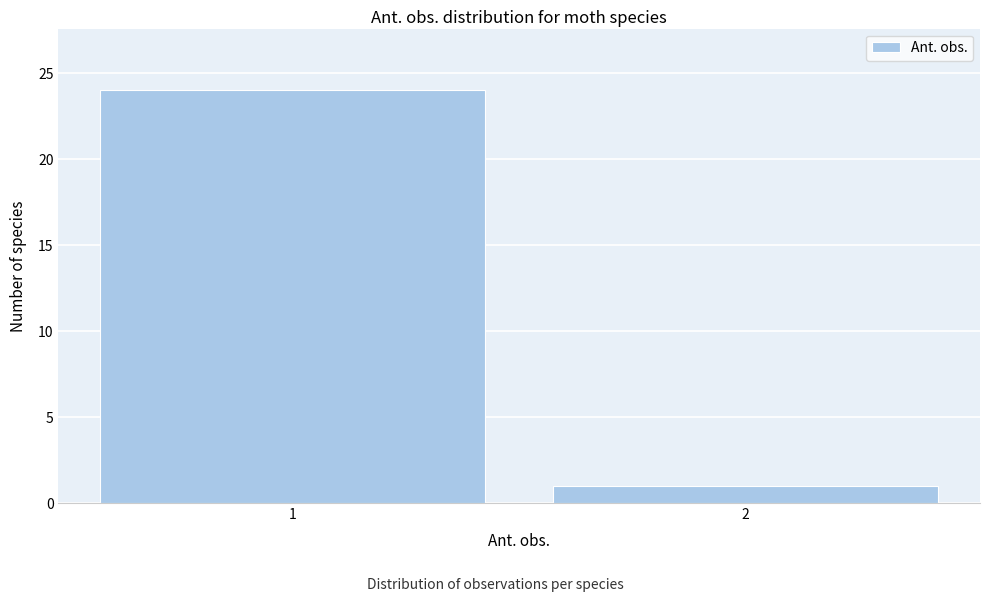

Reading right to left, what are all the values shown in this chart?

1	24